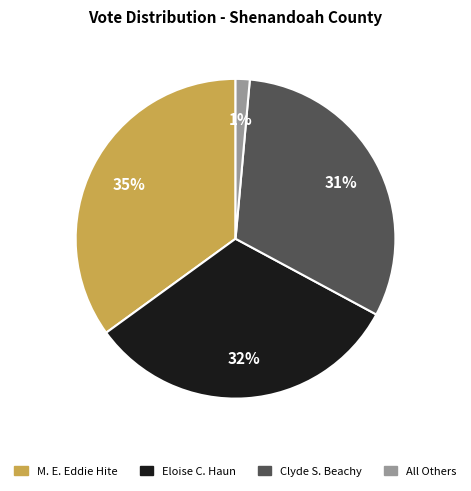

Rank the categories by value from highest to lowest.

M. E. Eddie Hite, Eloise C. Haun, Clyde S. Beachy, All Others